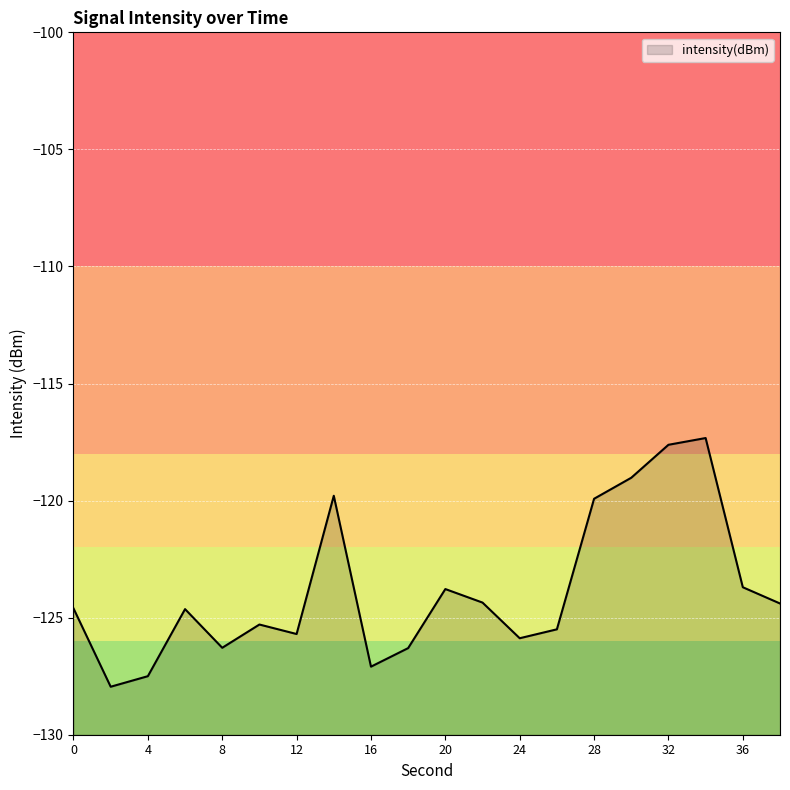

What is the difference between the values at 20 and 36?

0.1